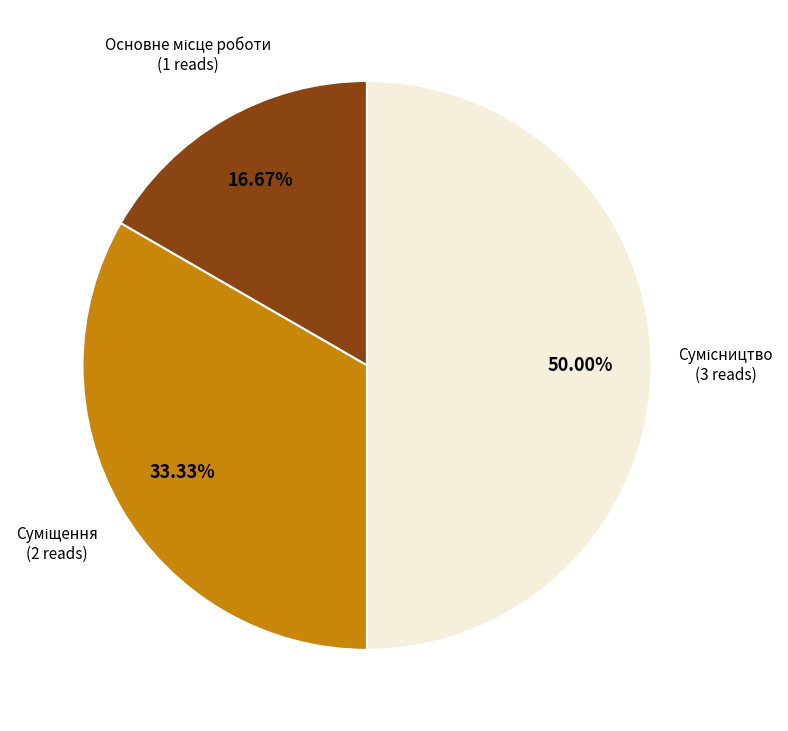

How many slices are in this pie chart?

3